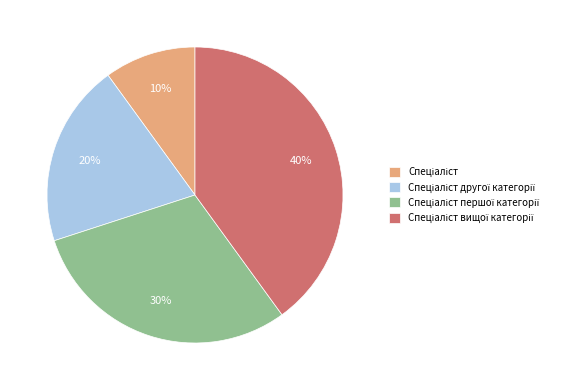

Is there a majority slice in this chart?

No